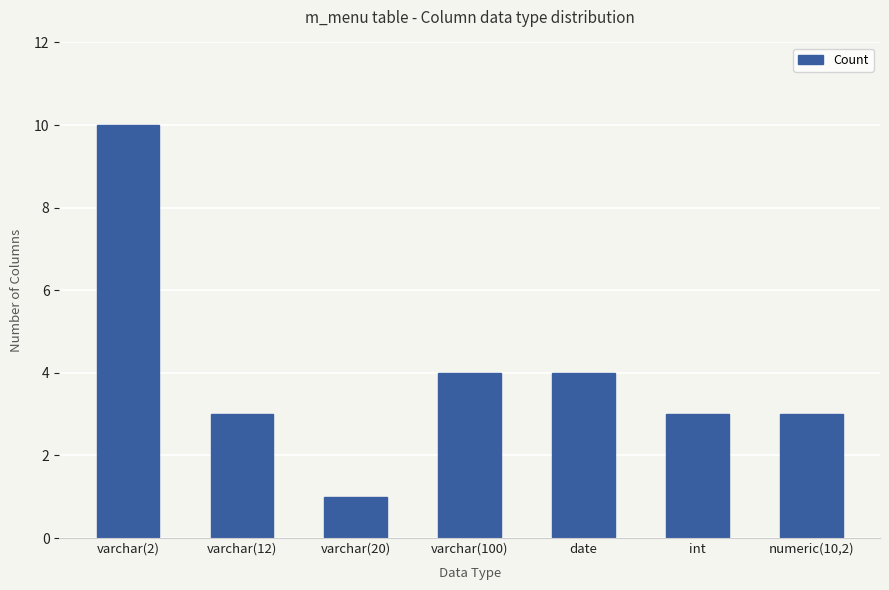

Reading right to left, transcribe all the data shown in this chart.

numeric(10,2)=3	int=3	date=4	varchar(100)=4	varchar(20)=1	varchar(12)=3	varchar(2)=10